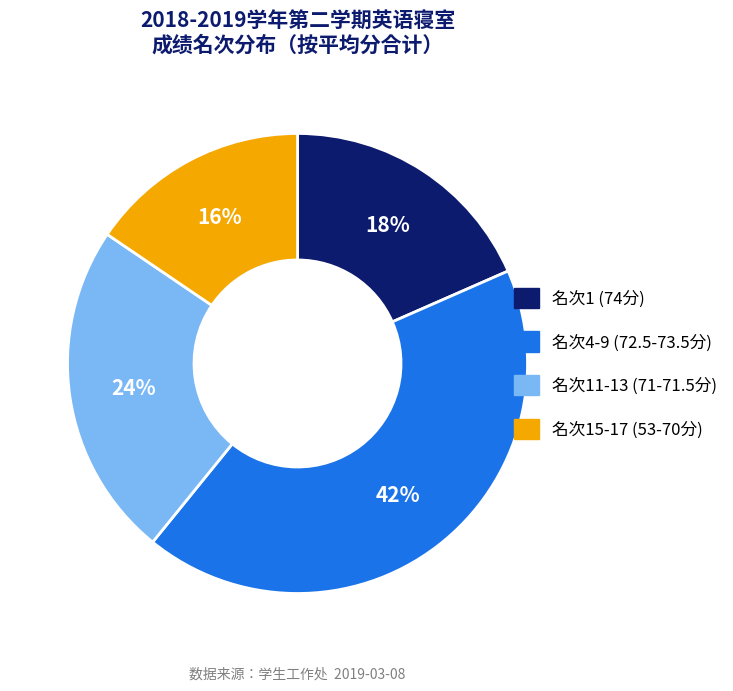

Is there any slice that represents more than half of the pie?

No